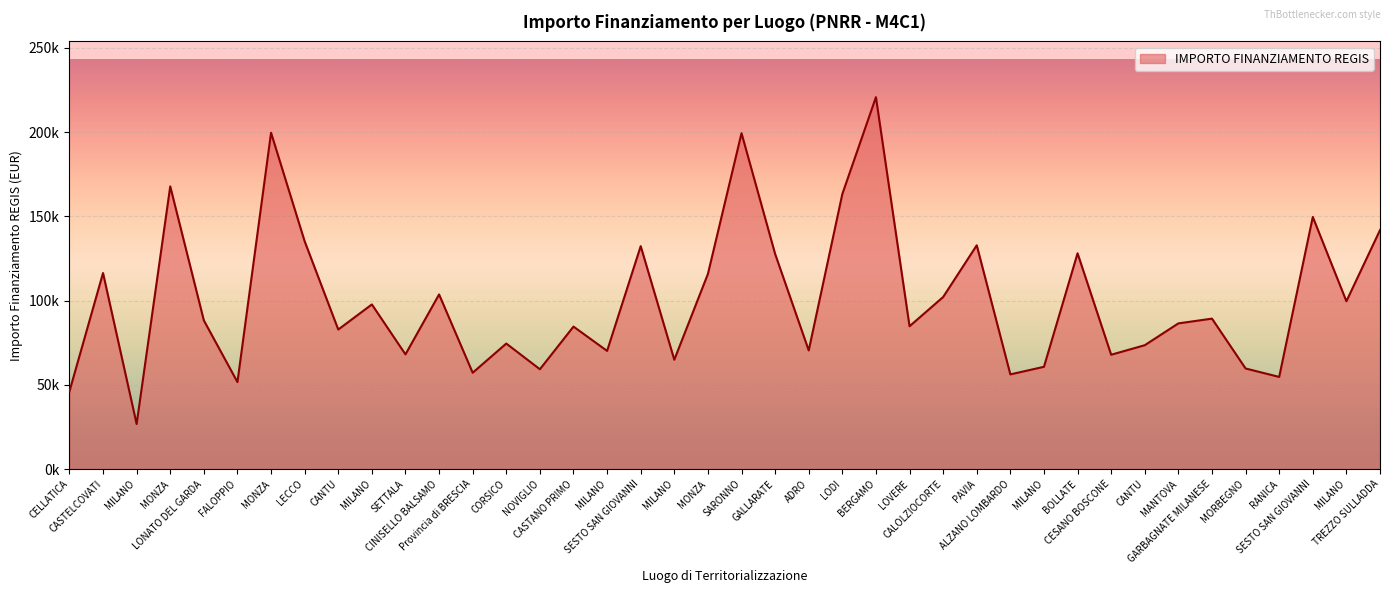

How many interior local peaks (higher than both neighbors) does the data have?

14